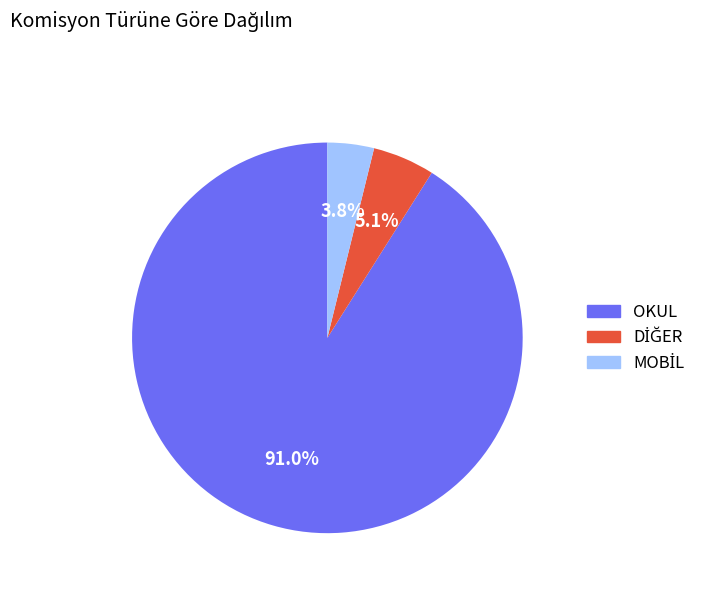

Does any single category account for the majority?

Yes